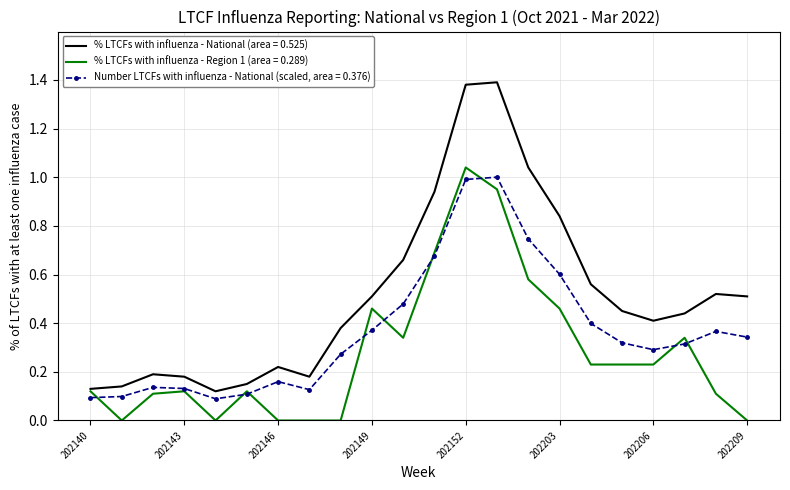

List the series in order of their peak value, highest first.

% LTCFs with influenza - National (area = 0.525), % LTCFs with influenza - Region 1 (area = 0.289), Number LTCFs with influenza - National (scaled, area = 0.376)